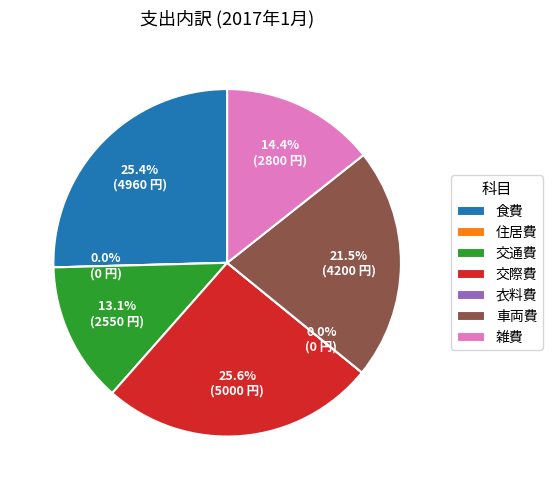

Between 交際費 and 衣料費, which is larger?

交際費